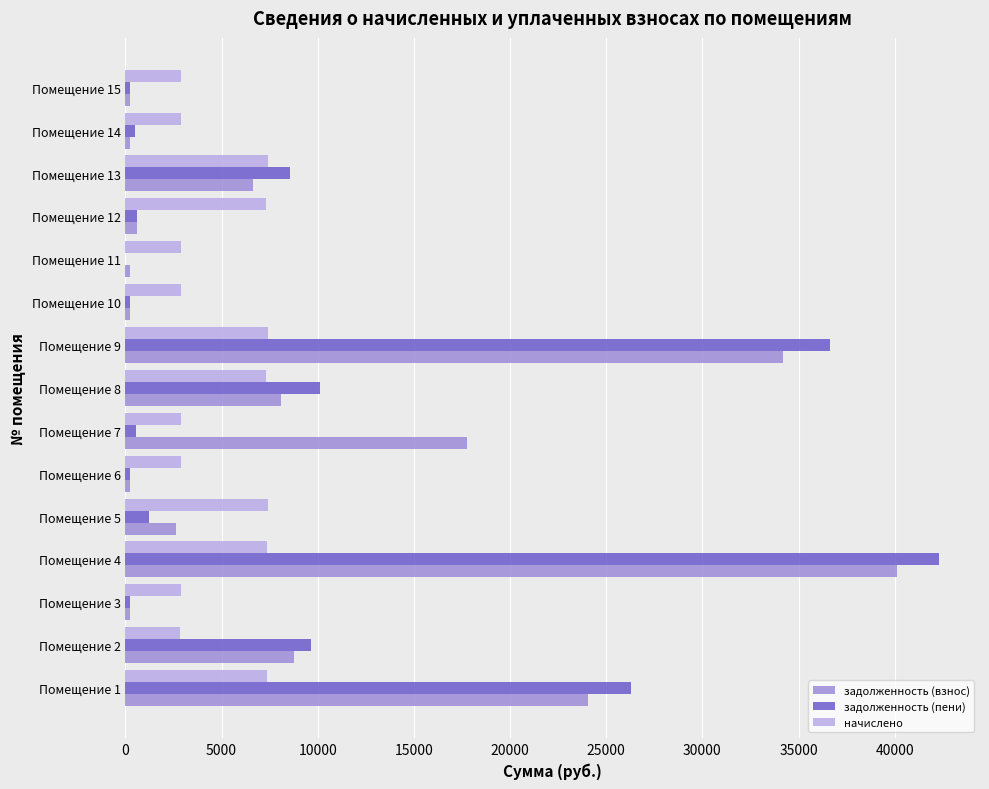

Is the value of начислено at Помещение 9 greater than the value of задолженность (пени) at Помещение 1?

No